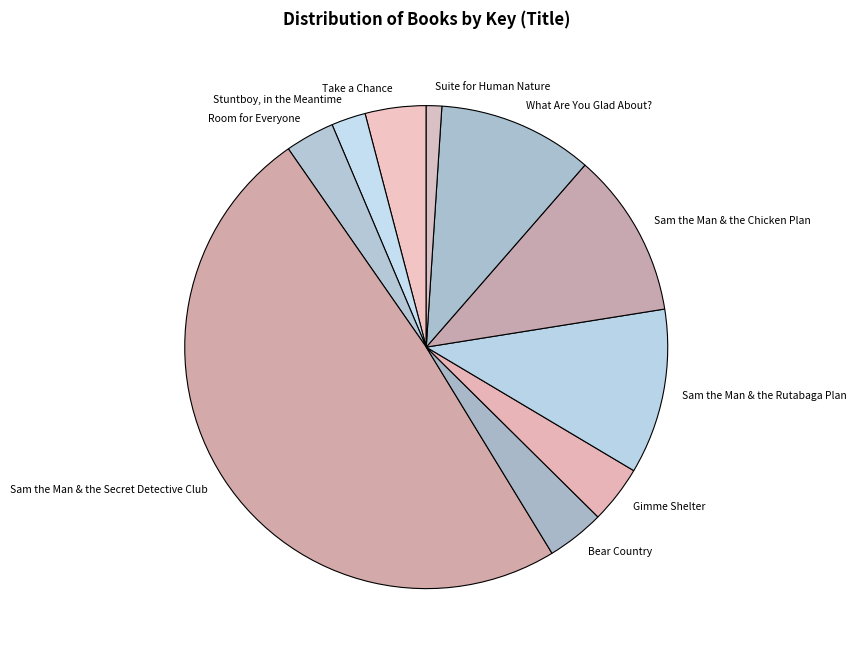

Is the sum of Suite for Human Nature and Gimme Shelter greater than half?

No